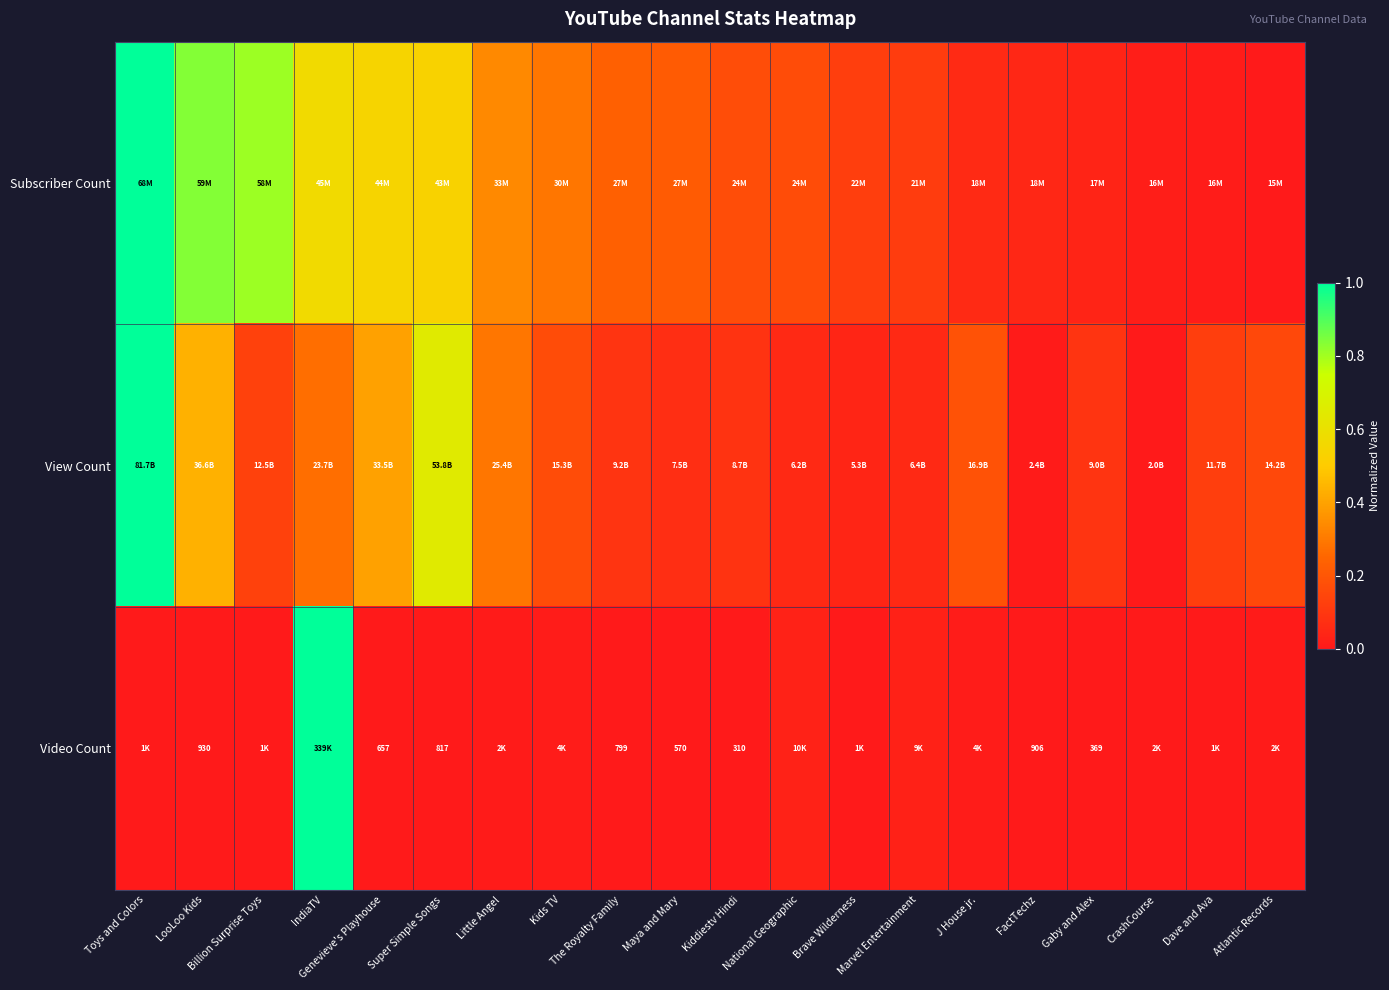

Which has a higher value, CrashCourse or The Royalty Family?

The Royalty Family